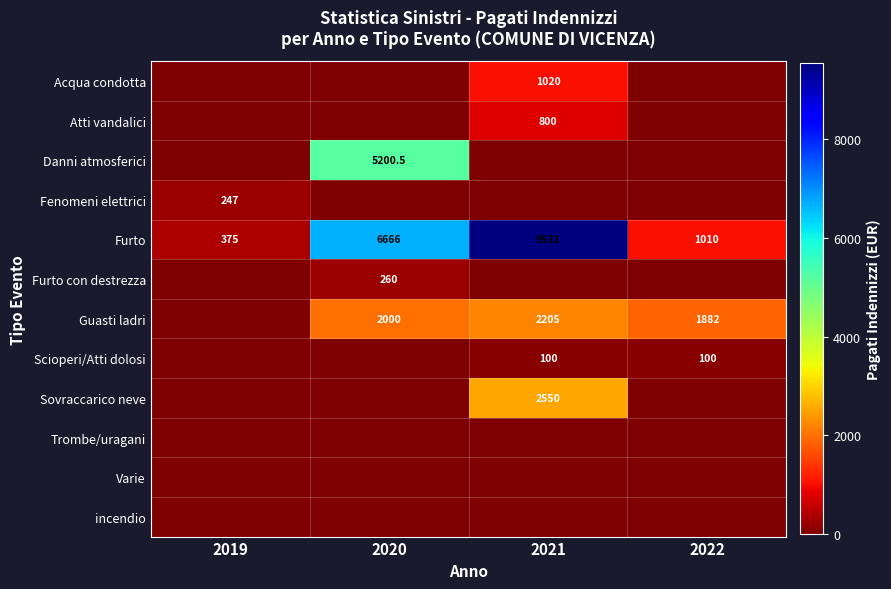

At which category does the chart reach its minimum across all series?

2019